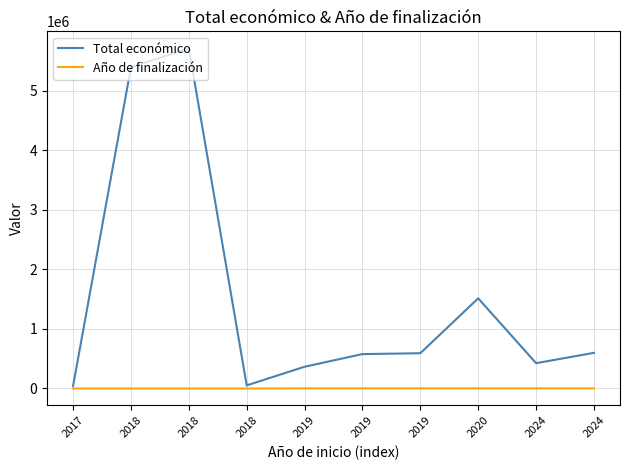

What is the average value of the Año de finalización series?

1214